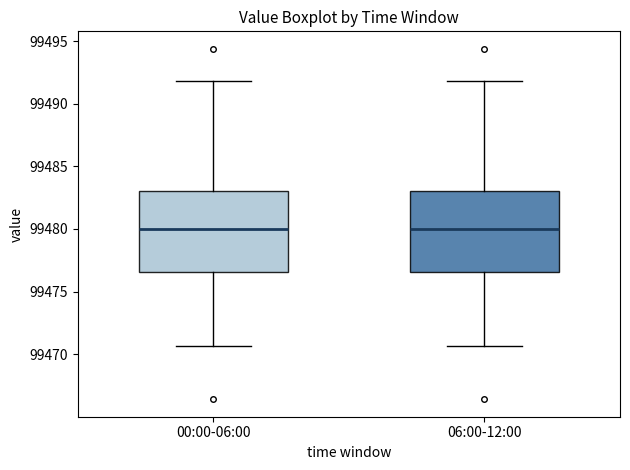

Where is the lower edge of the box for 06:00-12:00 on the y-axis? The values are not printed on the chart, so give them approximately, as read against the axis.

99476.5